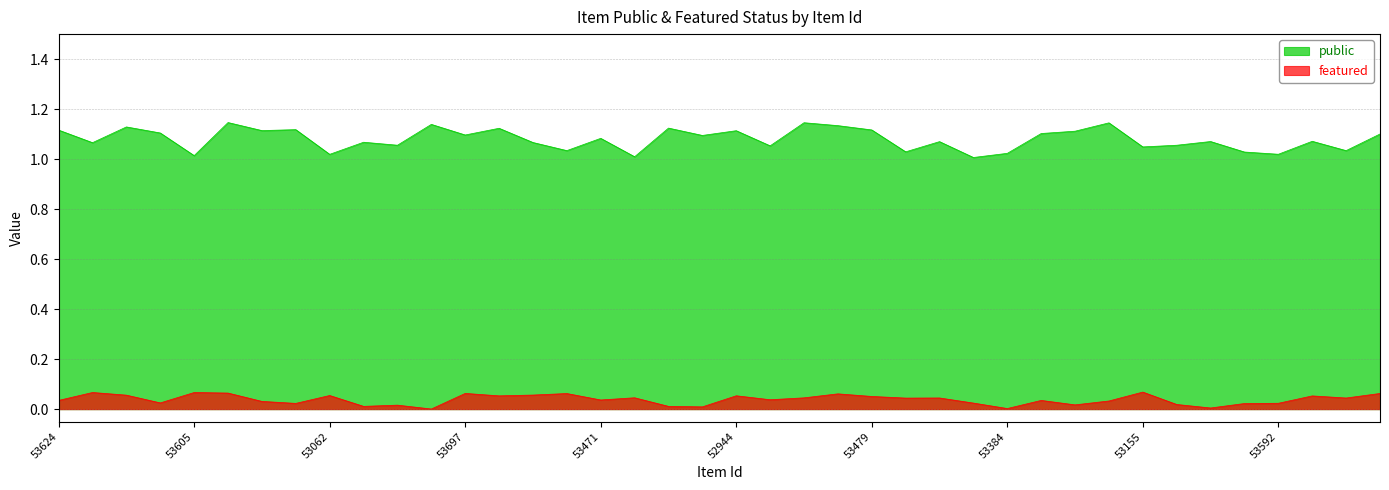

What position from the left is 53589?

2